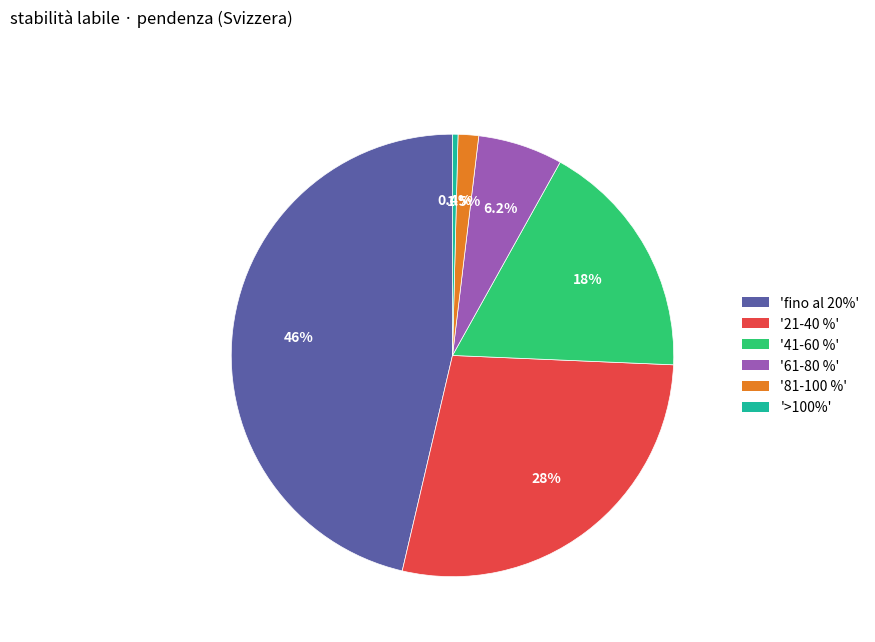

Is there any slice that represents more than half of the pie?

No